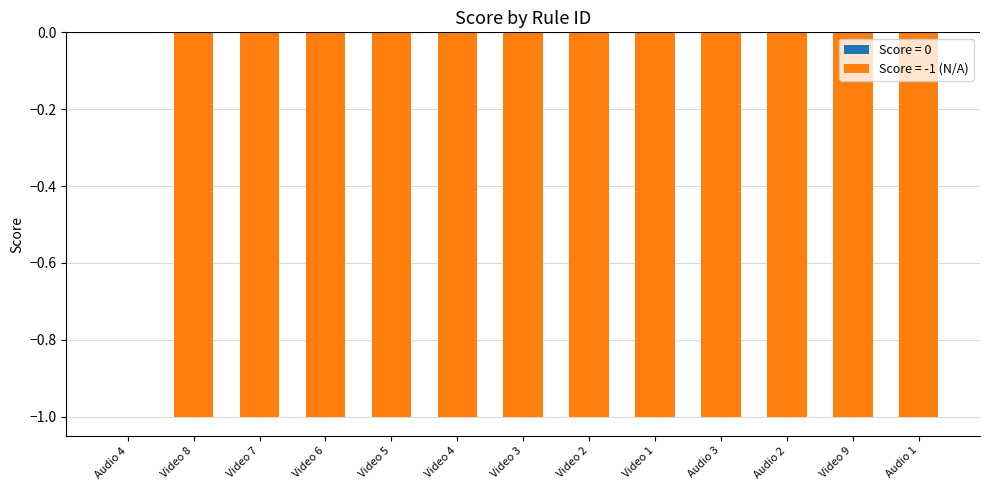

At which category does the chart reach its peak across all series?

Audio 4